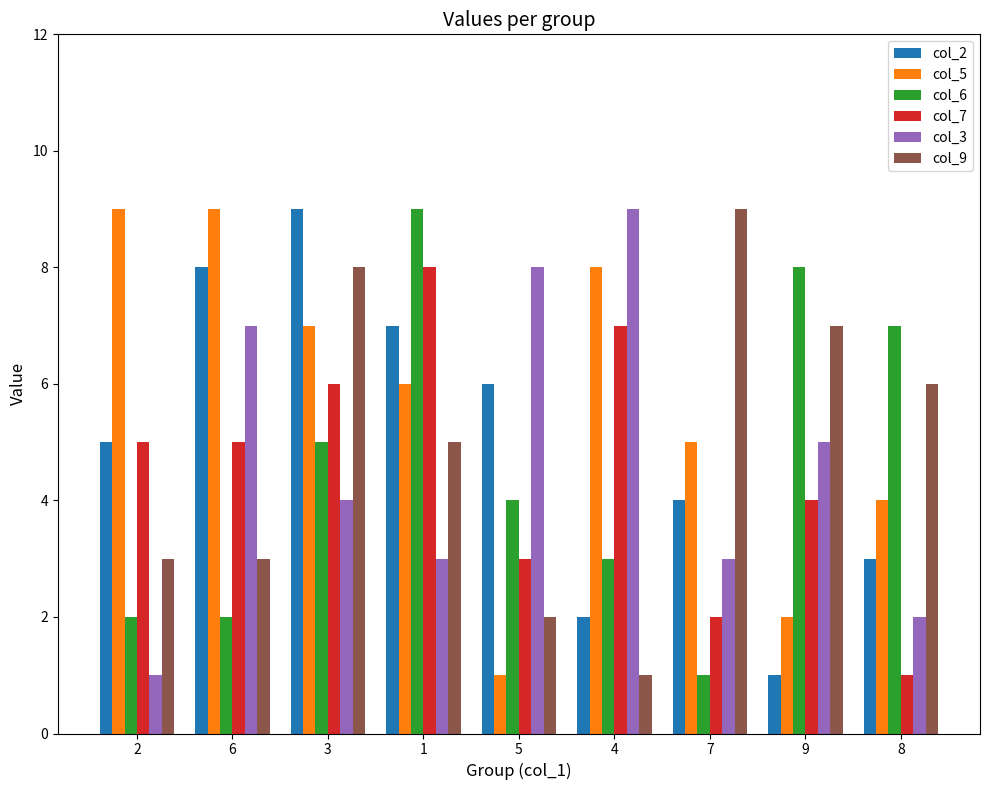

How many bars are there in total?

54